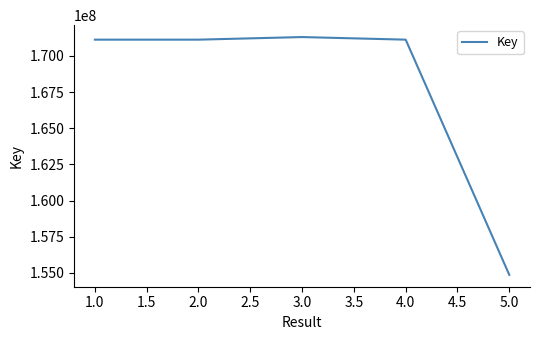

The value at 5.0 is 45217337. True or false?

False